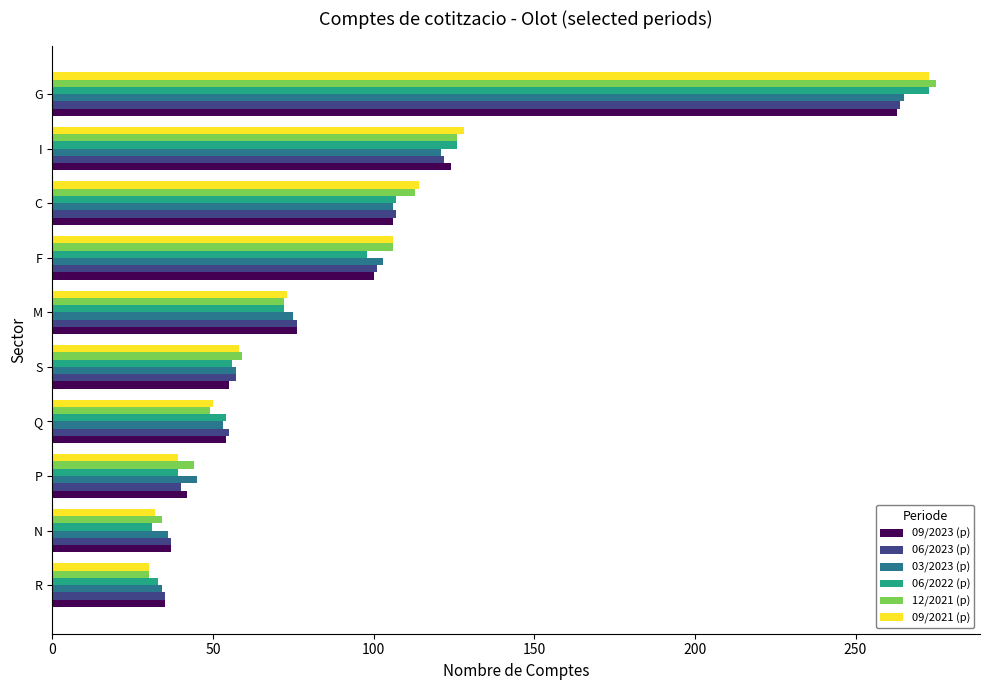

What is the highest value of the 09/2023 (p) series?

263